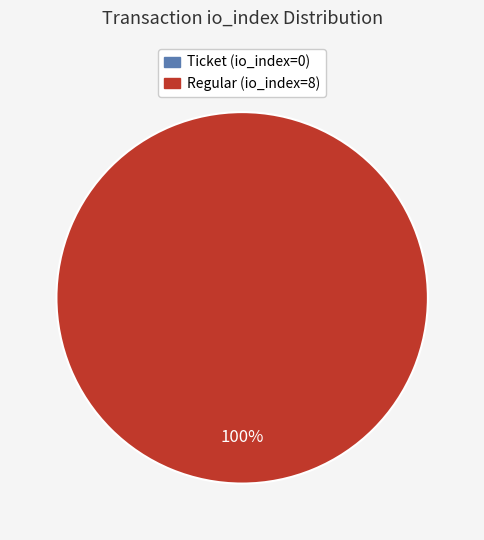

To the nearest percent, what percentage of the pie is Regular (io_index=8)?

100%